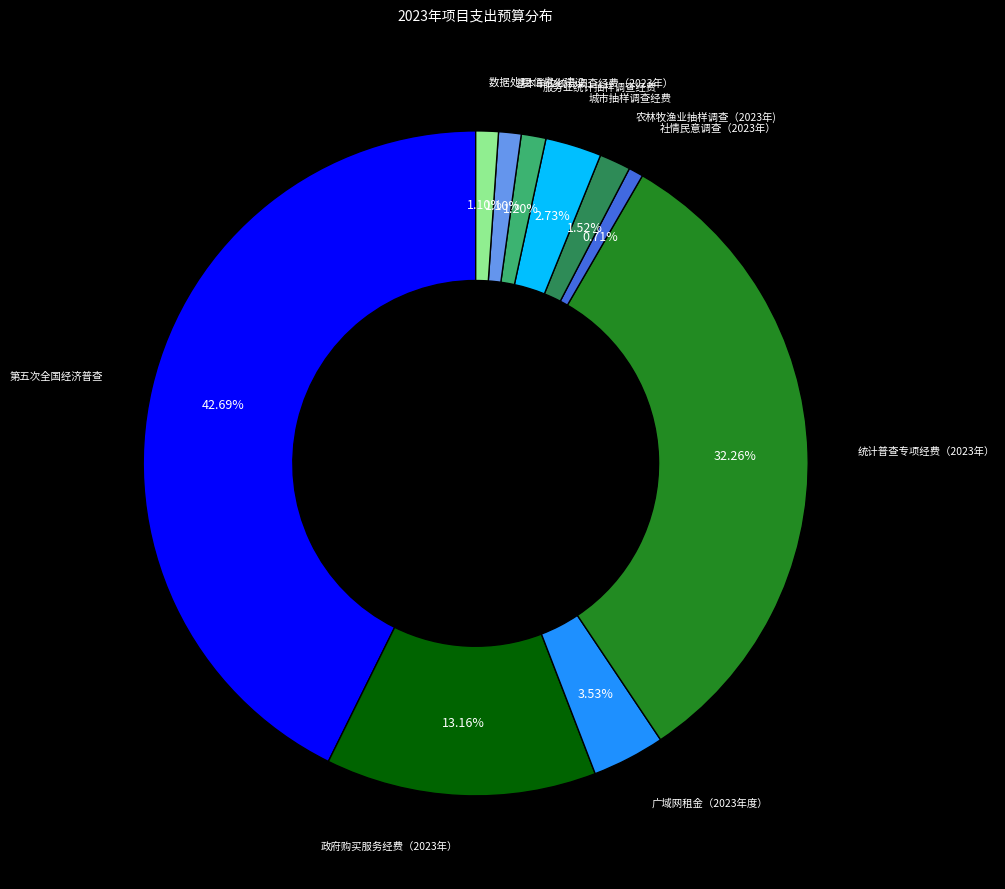

How many slices are in this pie chart?

10